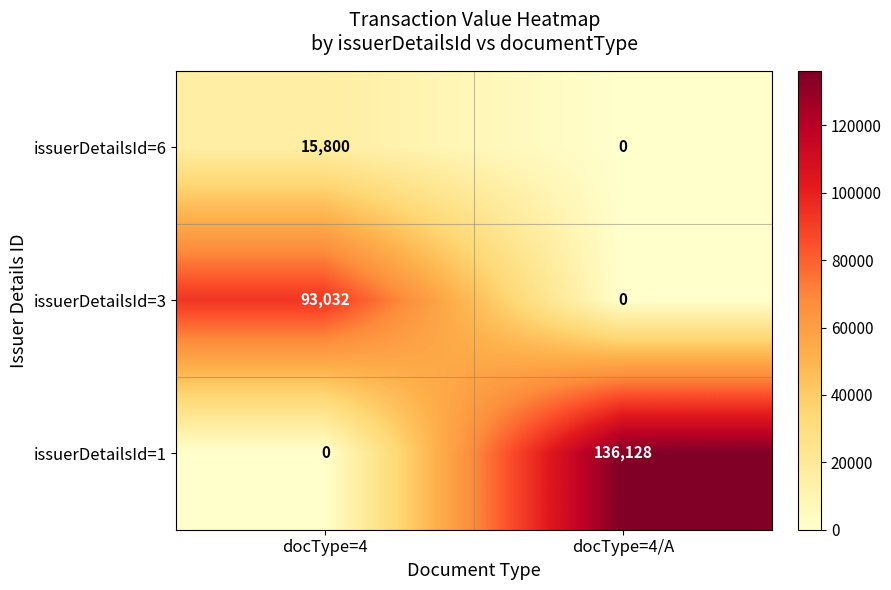

What is the average value of the issuerDetailsId=1 series?

68064